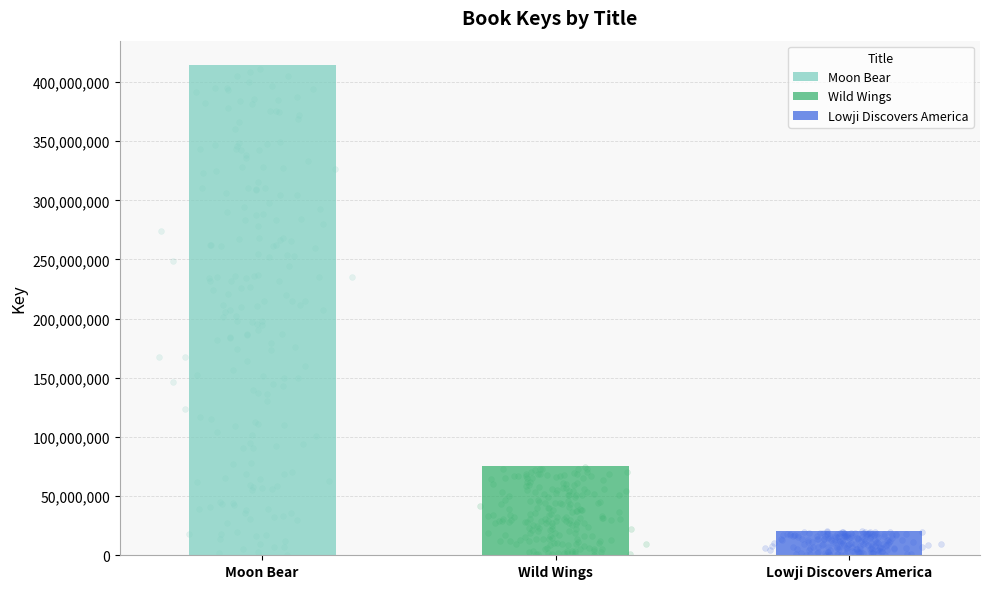

Between Moon Bear and Lowji Discovers America, which is larger?

Moon Bear